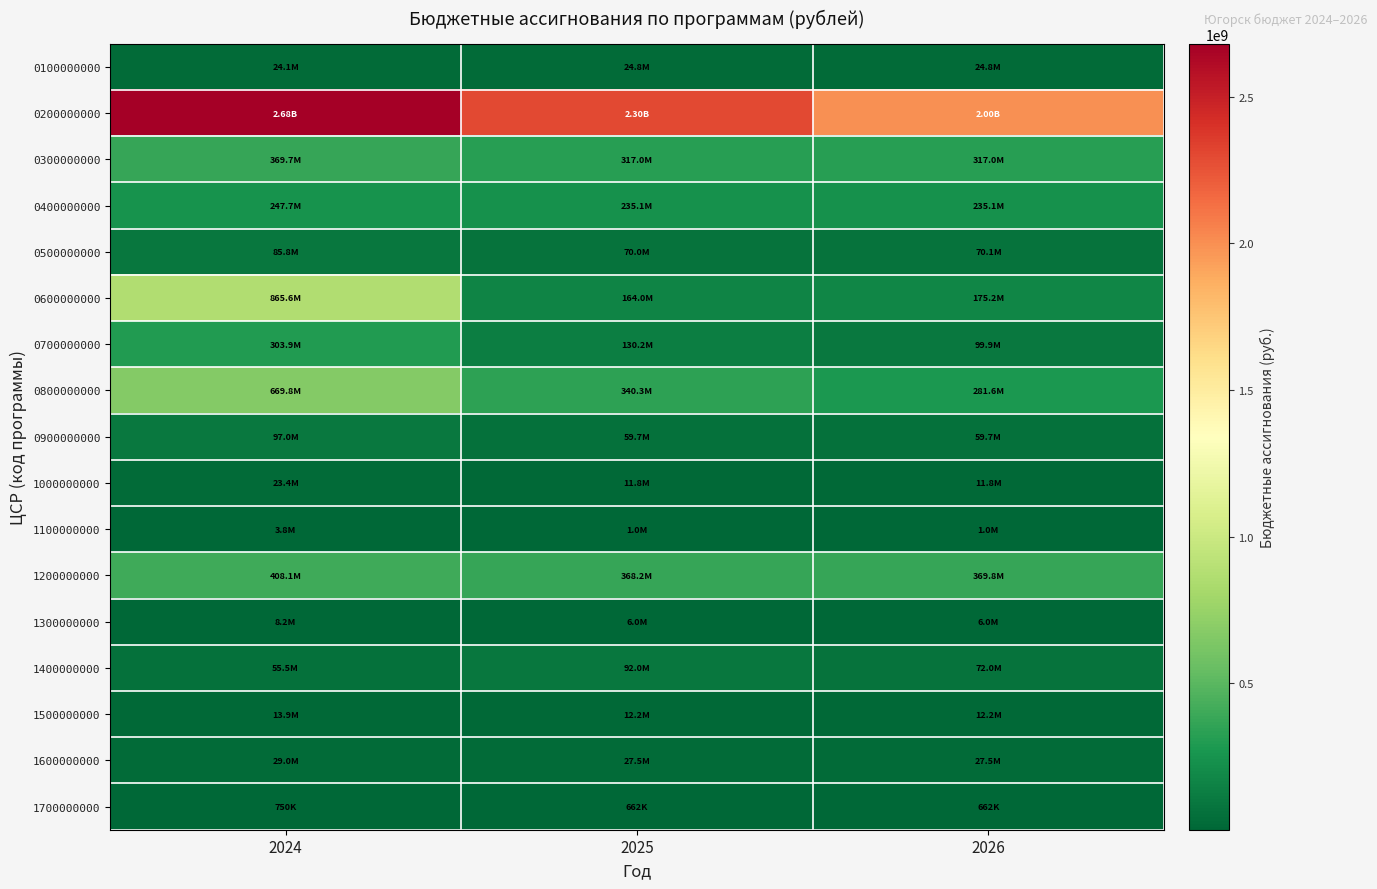

At which category does the chart reach its minimum across all series?

2025